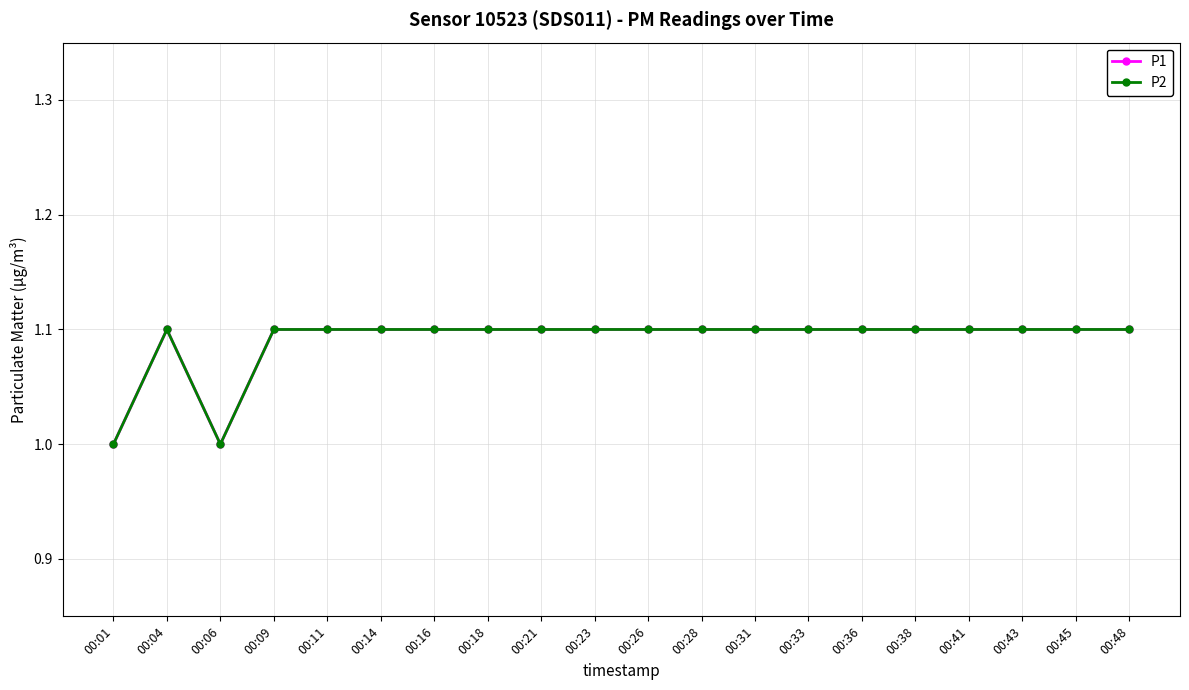

Reading left to right, transcribe all the data shown in this chart.

P1: 1.0	1.1	1.0	1.1	1.1	1.1	1.1	1.1	1.1	1.1	1.1	1.1	1.1	1.1	1.1	1.1	1.1	1.1	1.1	1.1
P2: 1.0	1.1	1.0	1.1	1.1	1.1	1.1	1.1	1.1	1.1	1.1	1.1	1.1	1.1	1.1	1.1	1.1	1.1	1.1	1.1